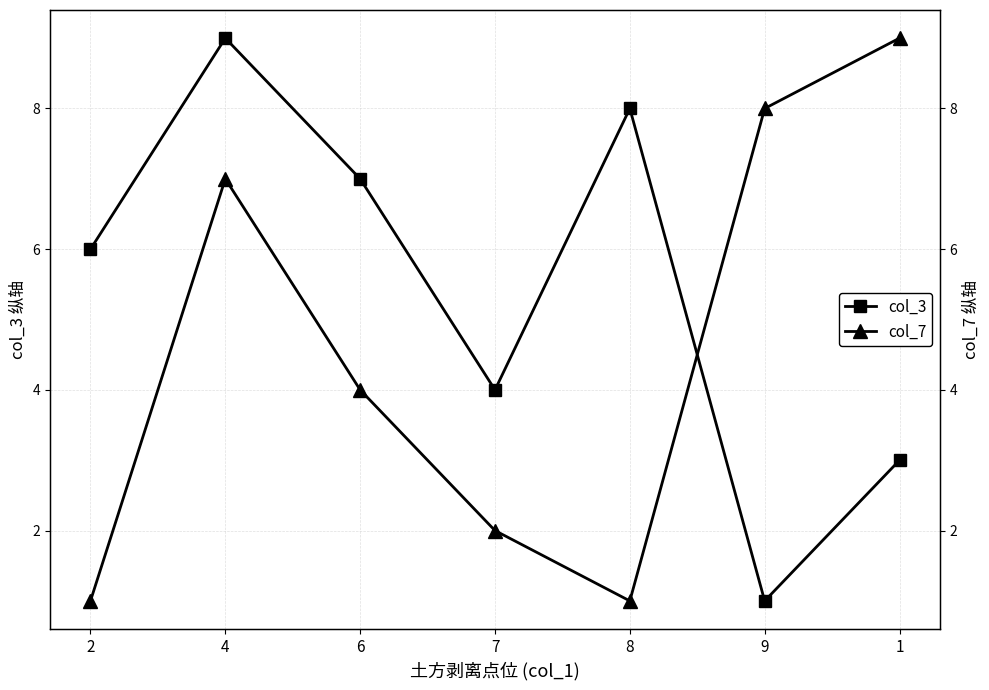

How many lines are shown in the chart?

2